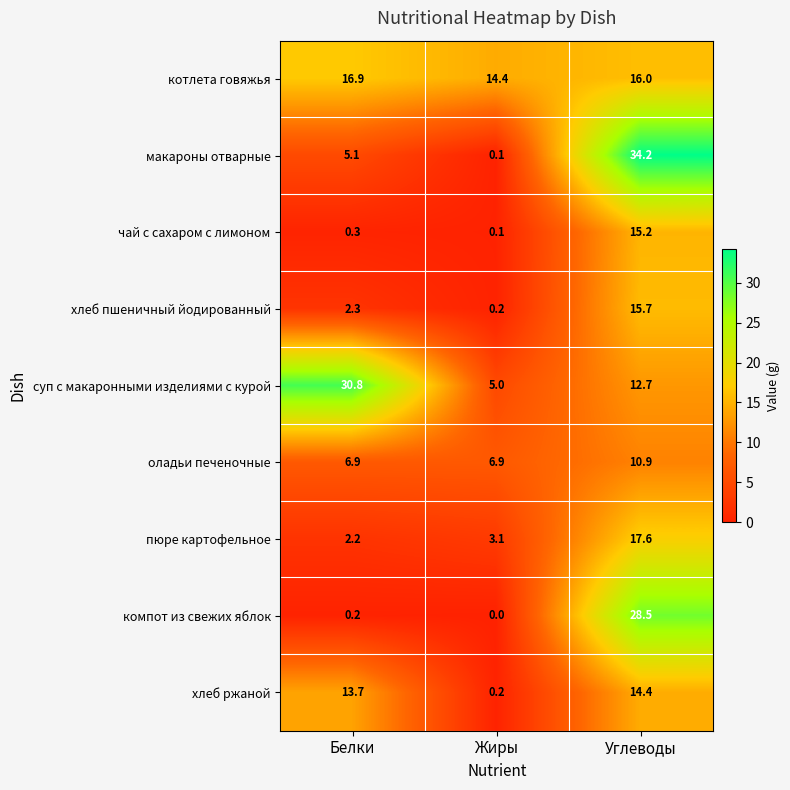

Count the number of data series in this chart.

9